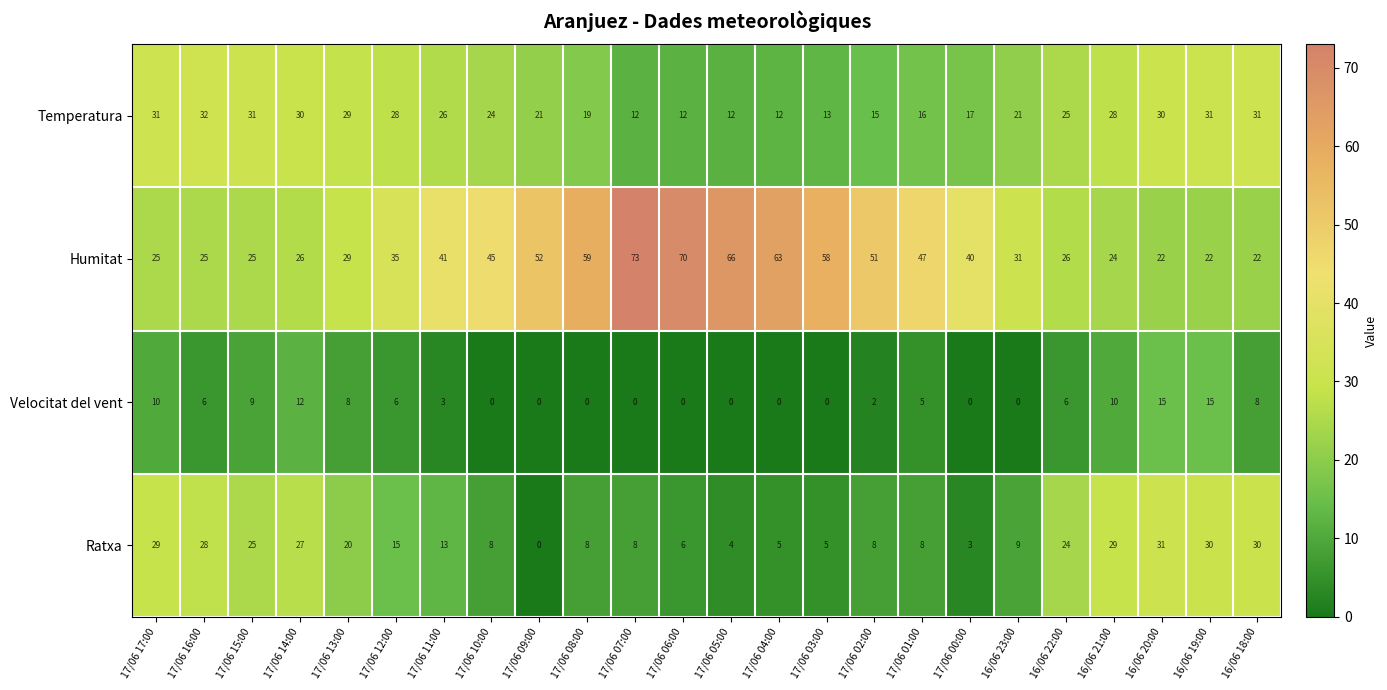

Which series has the largest total across all categories?

Humitat